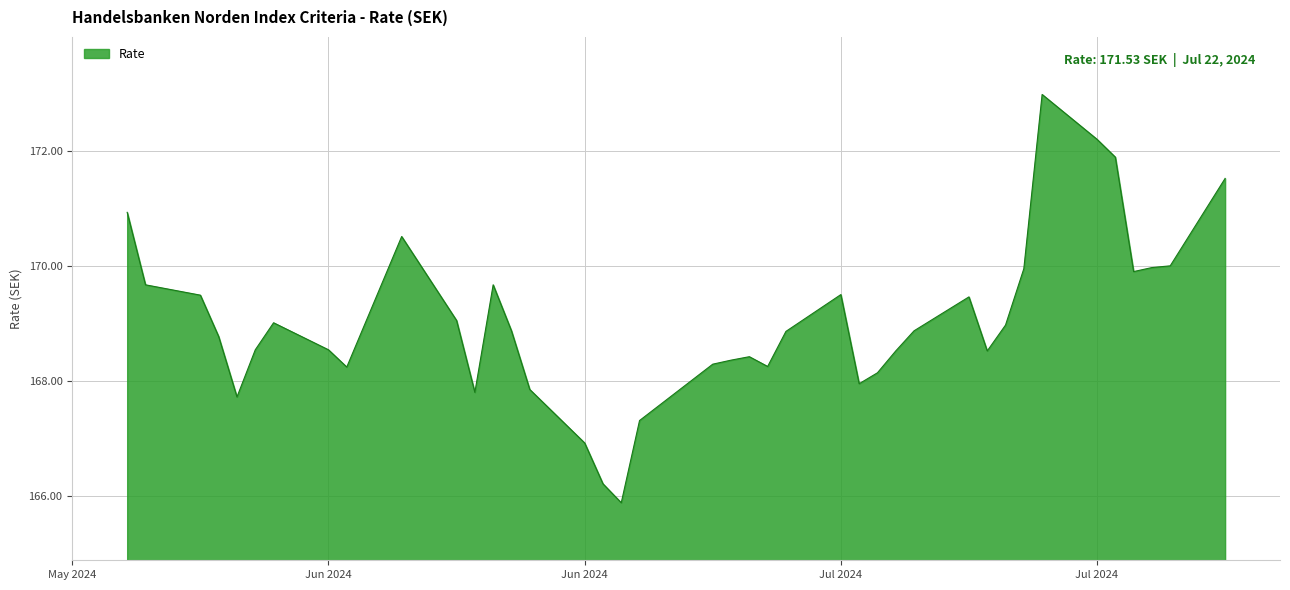

How many distinct data groups are displayed?

1